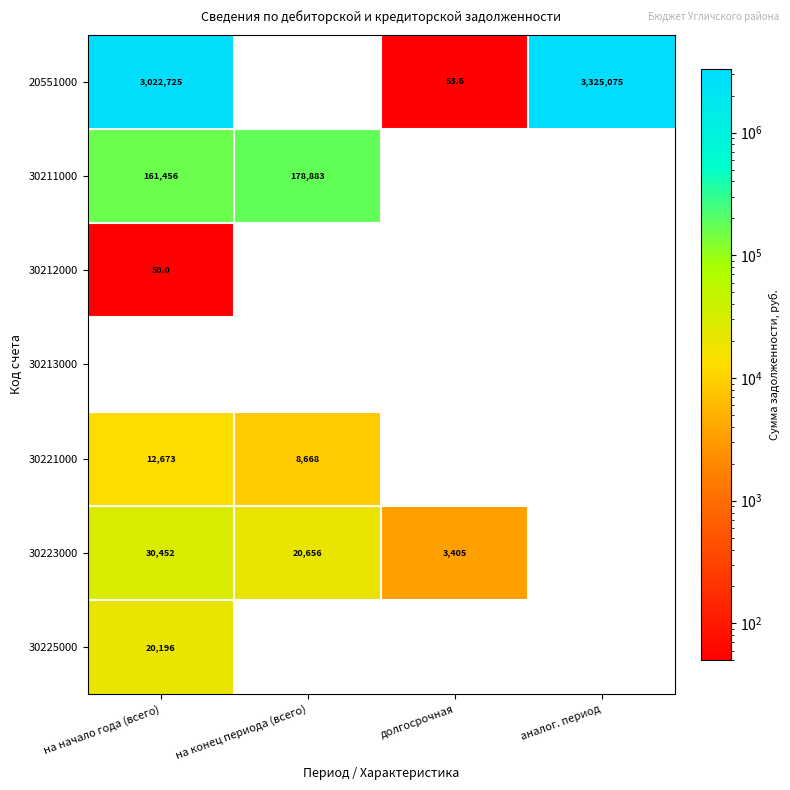

Is the value of 30212000 at на конец периода (всего) greater than the value of 30225000 at долгосрочная?

No